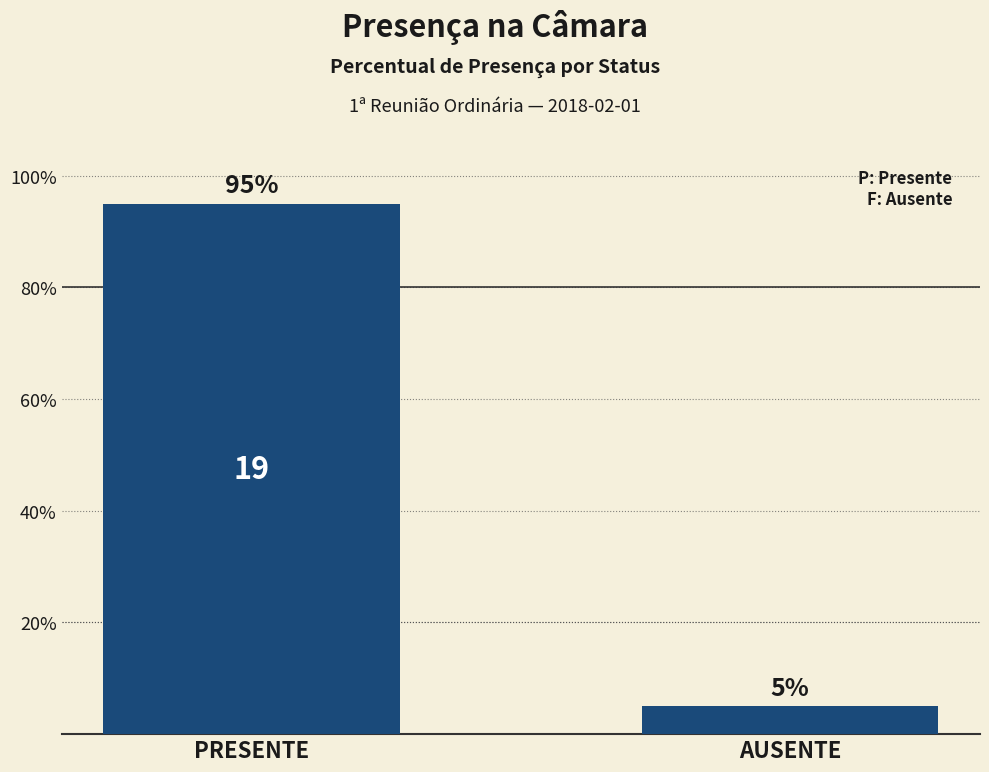

True or false: the data shows 95 at PRESENTE.

True